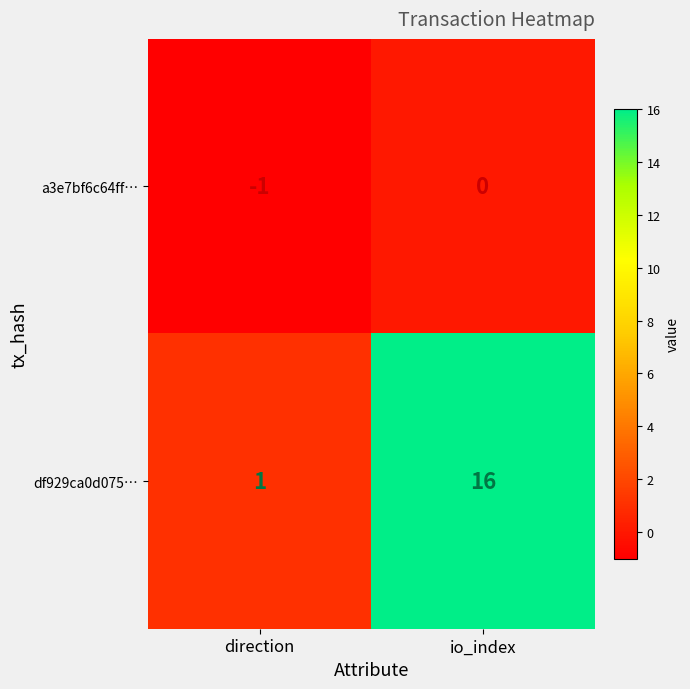

At how many categories does at least one series exceed 0?

2